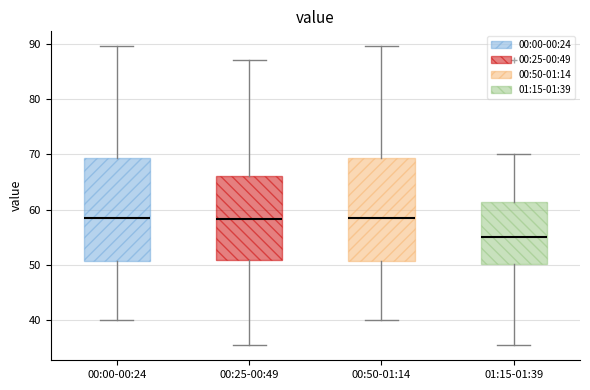

Reading left to right, transcribe this box plot: for each box, give where its median line is, the range the box spans, and where its two whiskers end, as read against the y-axis. The values are not printed on the chart, so give them approximately, as read against the axis.

00:00-00:24: median 59, box 51 to 69, whiskers 40 to 90
00:25-00:49: median 58, box 51 to 66, whiskers 36 to 87
00:50-01:14: median 59, box 51 to 69, whiskers 40 to 90
01:15-01:39: median 55, box 50 to 61, whiskers 36 to 70